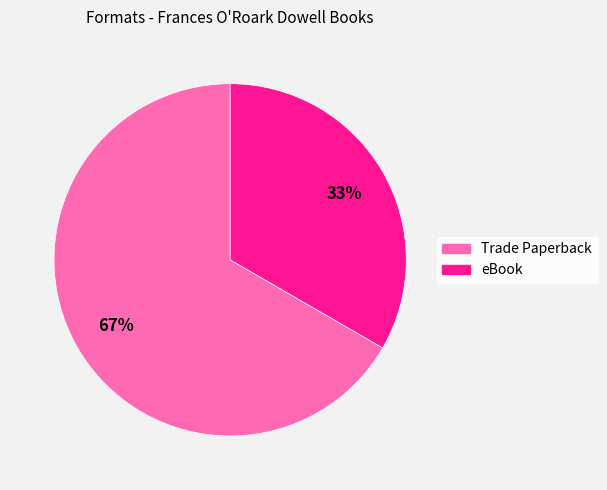

What is the largest slice in the pie chart?

Trade Paperback